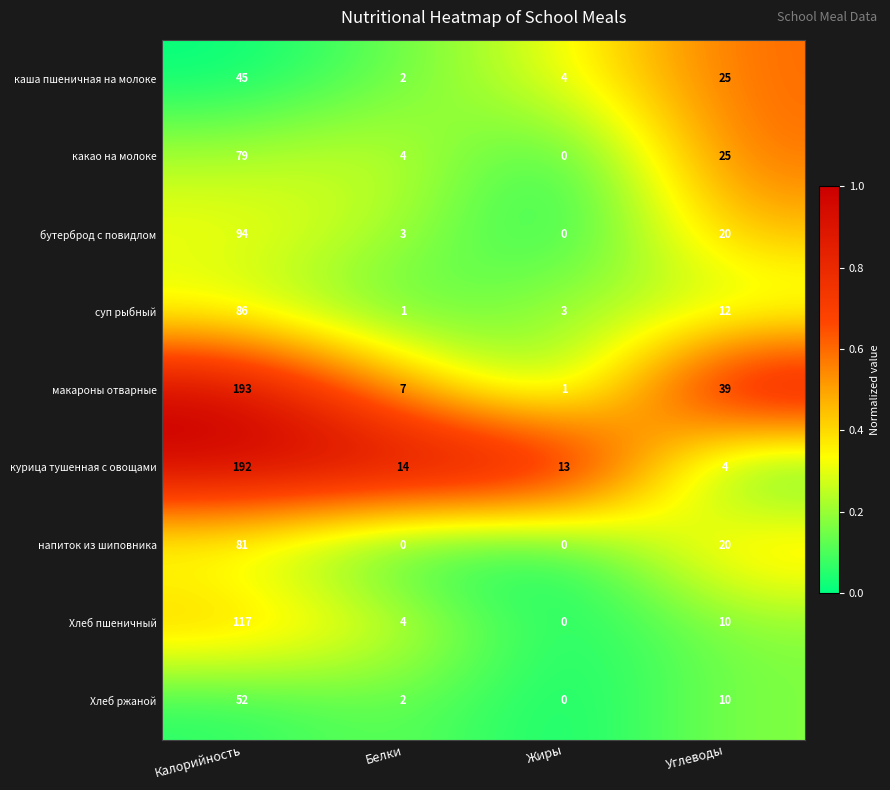

List the series in order of their peak value, lowest first.

каша пшеничная на молоке, Хлеб ржаной, какао на молоке, напиток из шиповника, суп рыбный, бутерброд с повидлом, Хлеб пшеничный, курица тушенная с овощами, макароны отварные